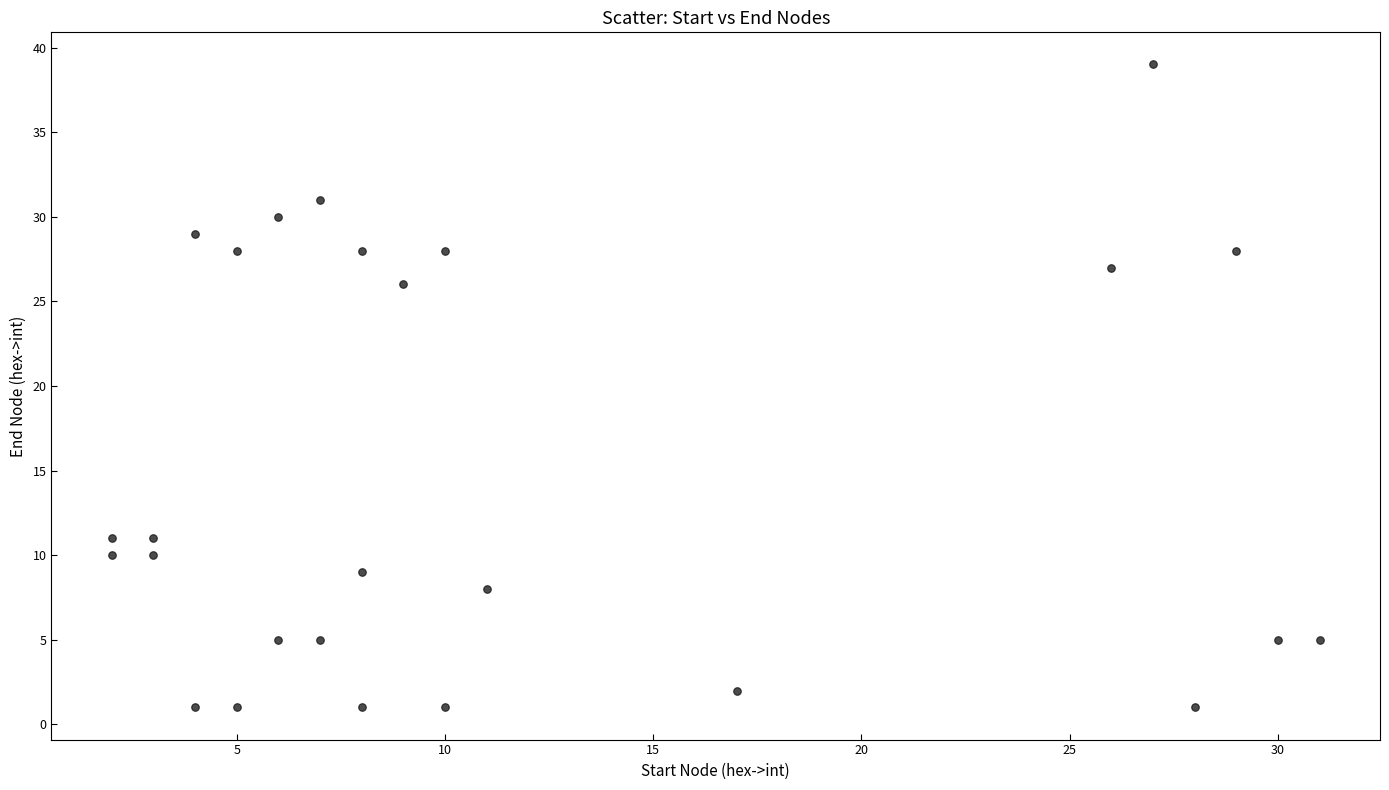

What Y value in the scatter plot is closest to 20?

26